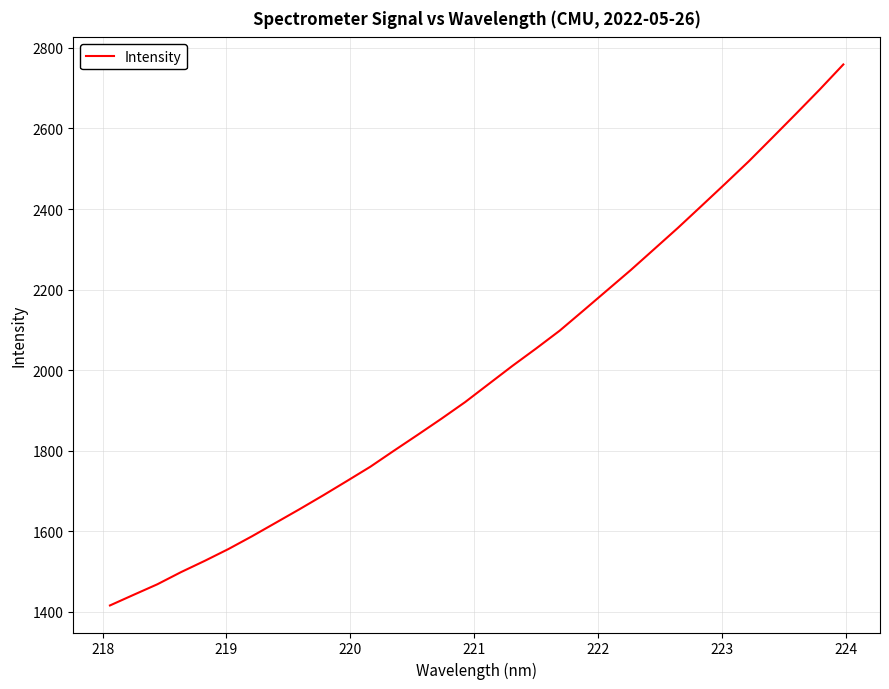

What is the minimum value shown in the chart?

1416.1